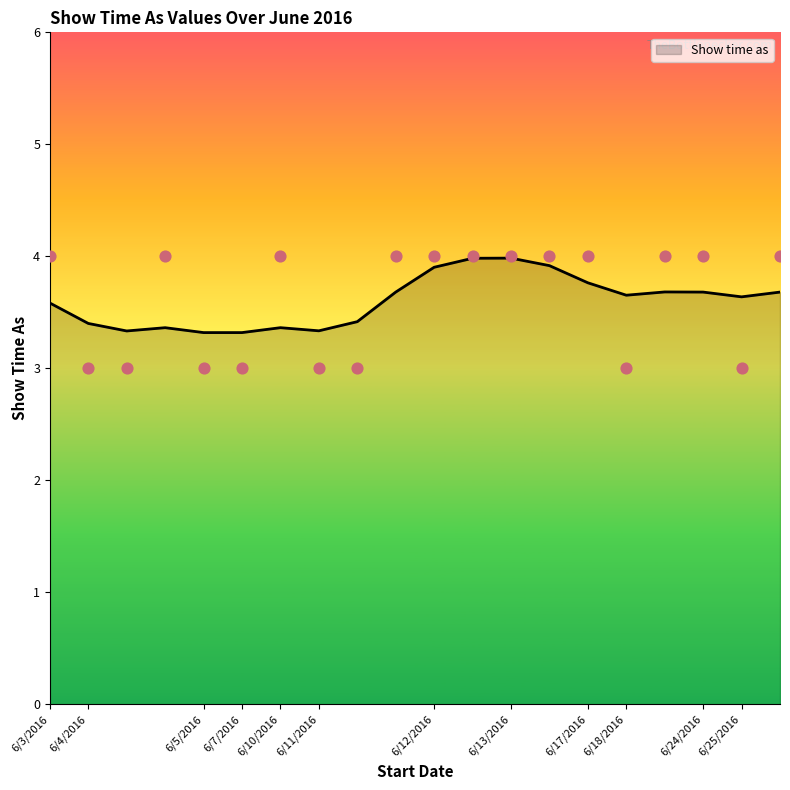

What is the ratio of the value at 6/11/2016 to the value at 6/24/2016?

0.8